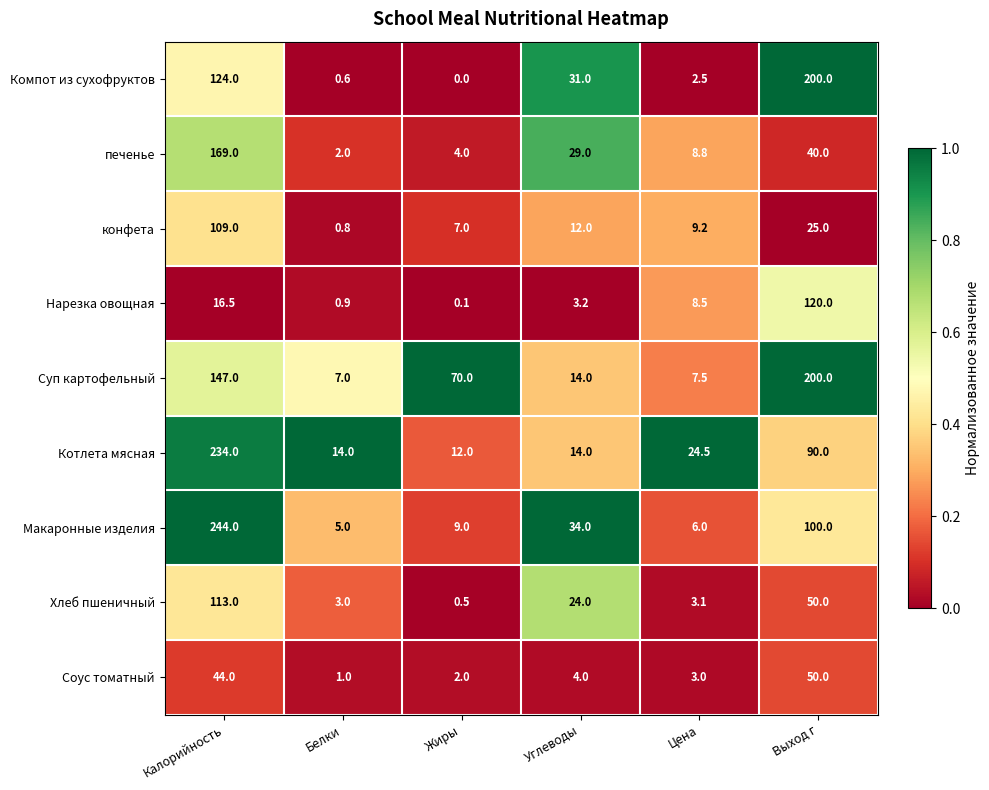

What is the total value across all series at Выход г?

875.0